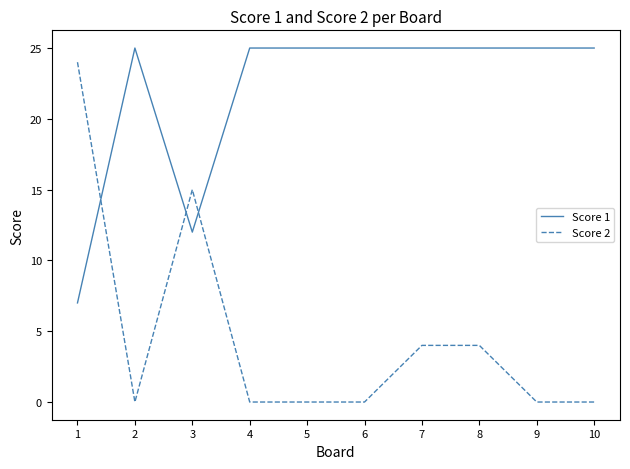

What is the difference between the maximum and minimum values in the Score 2 series?

24